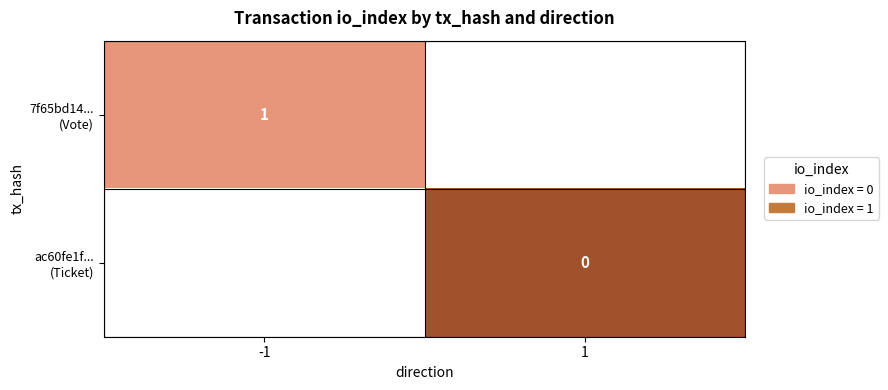

Is the value of ac60fe1f... (Ticket) at -1 greater than the value of 7f65bd14... (Vote) at 1?

No